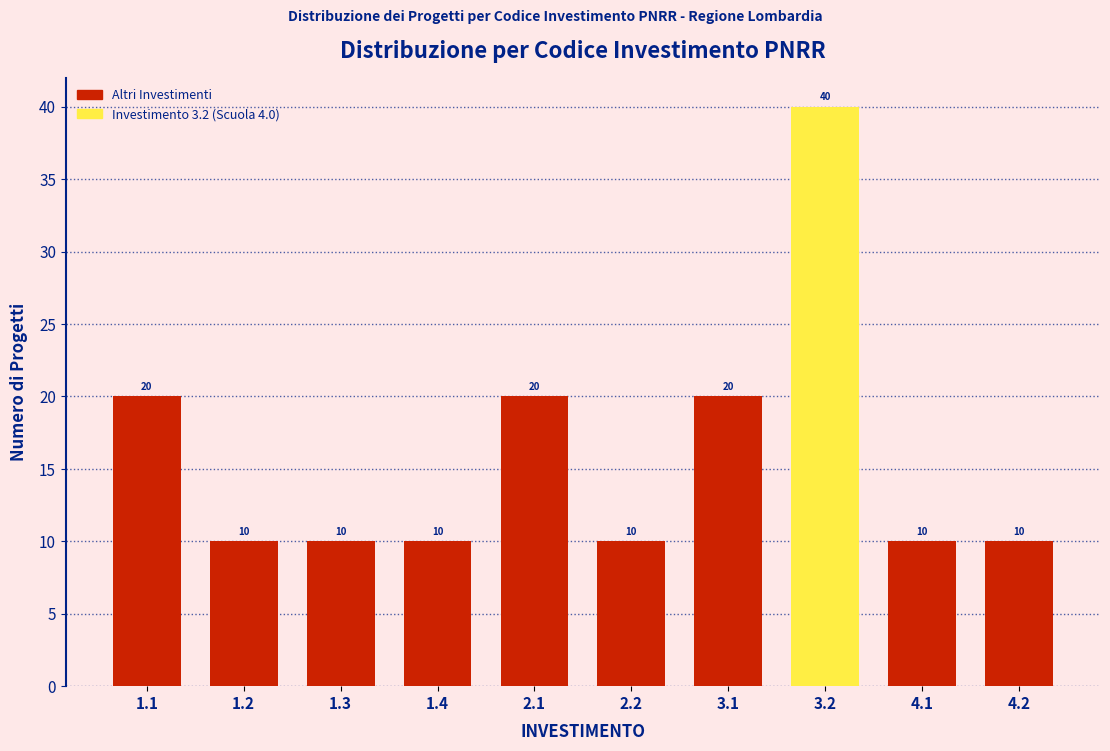

Reading right to left, extract all data points from this chart.

10	10	40	20	10	20	10	10	10	20